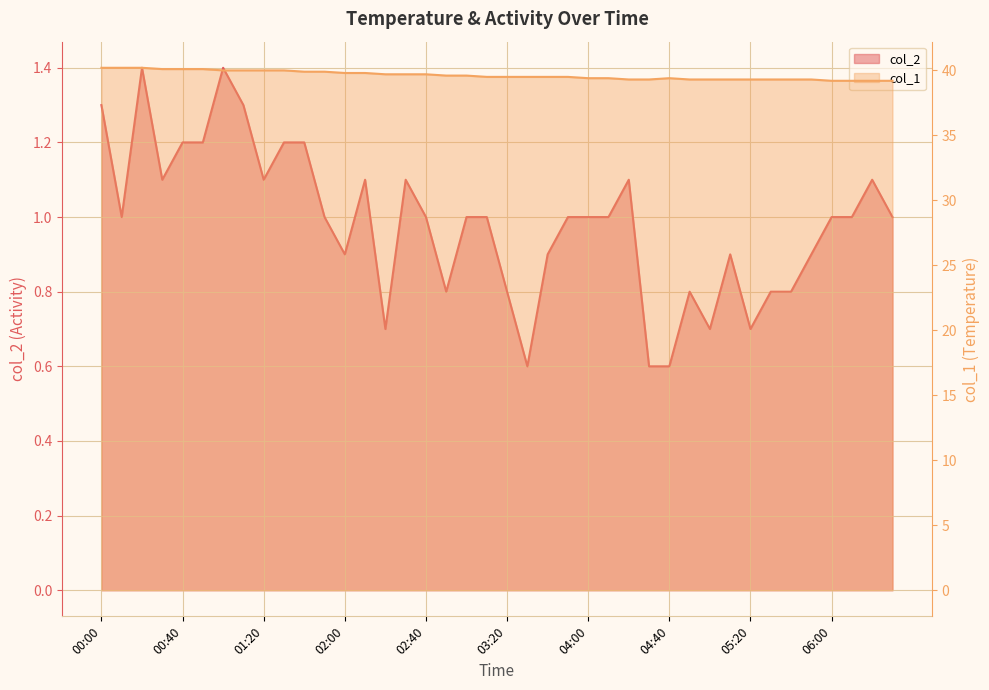

Is it true that col_1 equals 39.3 at 05:40?

True